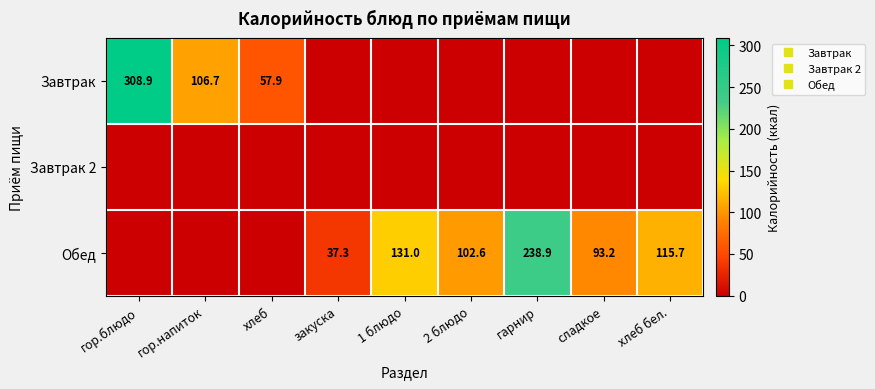

How many distinct data groups are displayed?

3